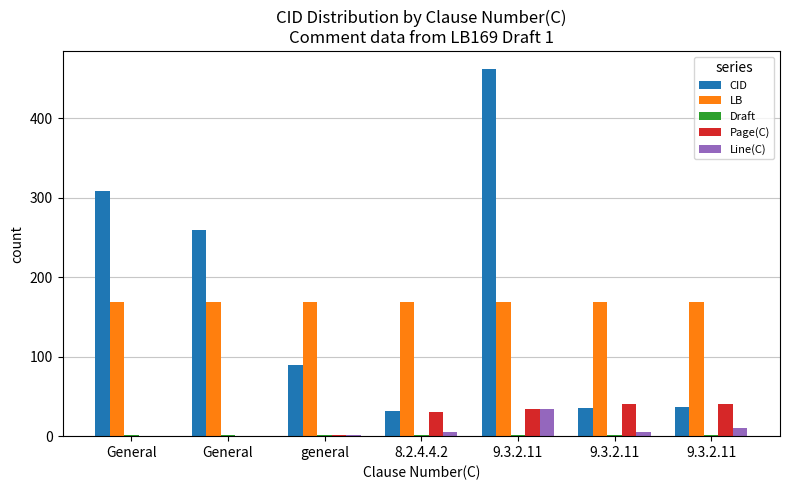

What is the label of the 6th bar from the left?

9.3.2.11